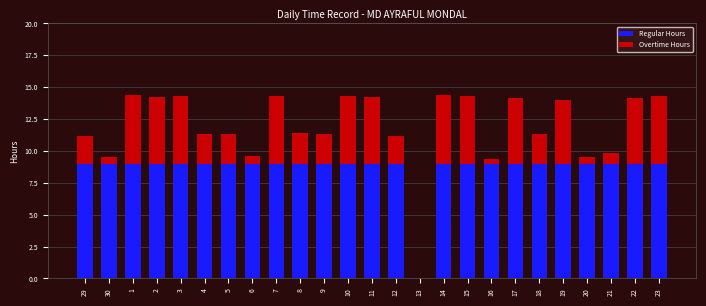

True or false: Regular Hours has a value of 13.5 at 11.

False